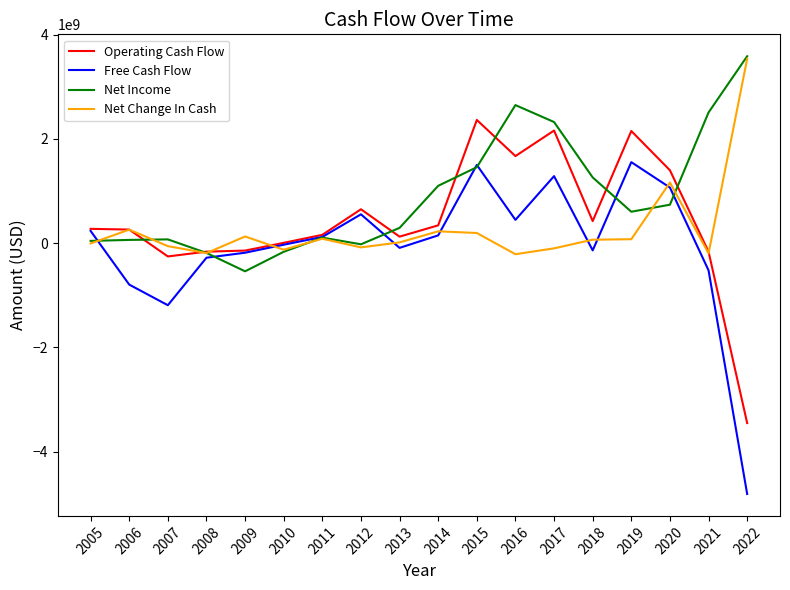

What is the highest value of the Net Income series?

3584300000